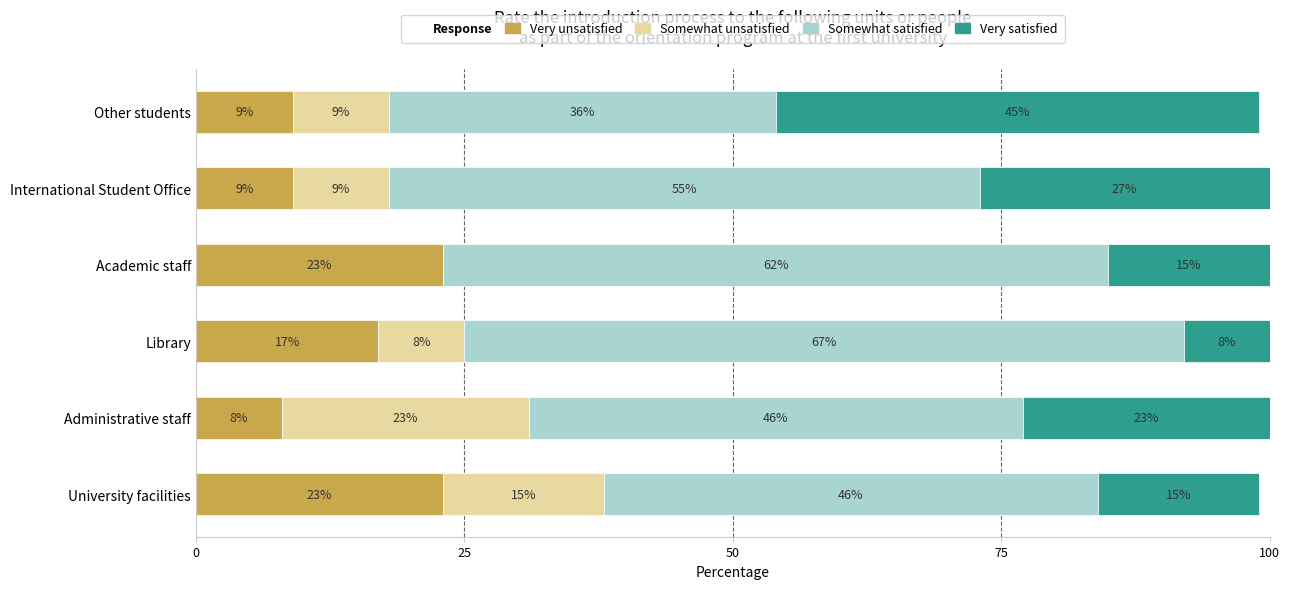

Is it true that Very unsatisfied equals 23 at Library?

False